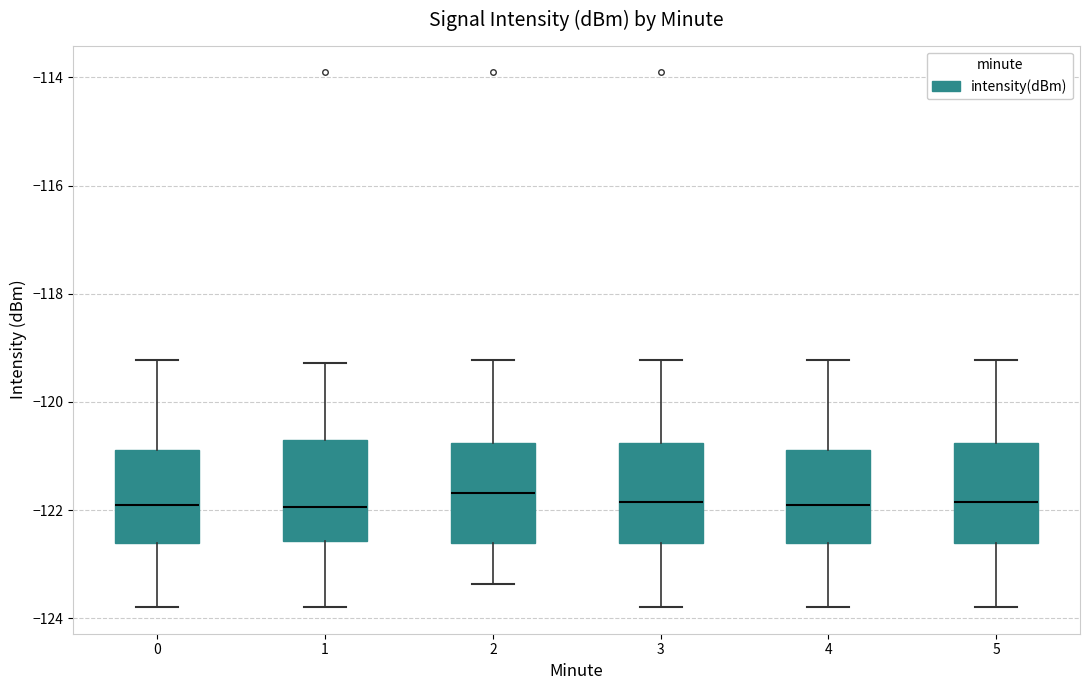

Where is the upper edge of the box at x = 3 on the y-axis? The values are not printed on the chart, so give them approximately, as read against the axis.

-120.8